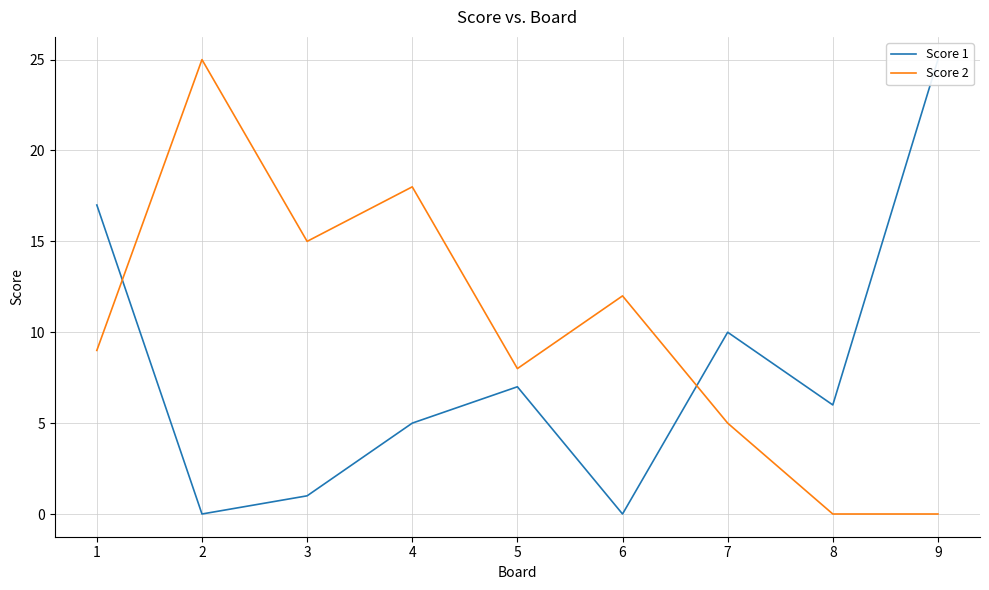

What are all the series names shown in the legend?

Score 1, Score 2